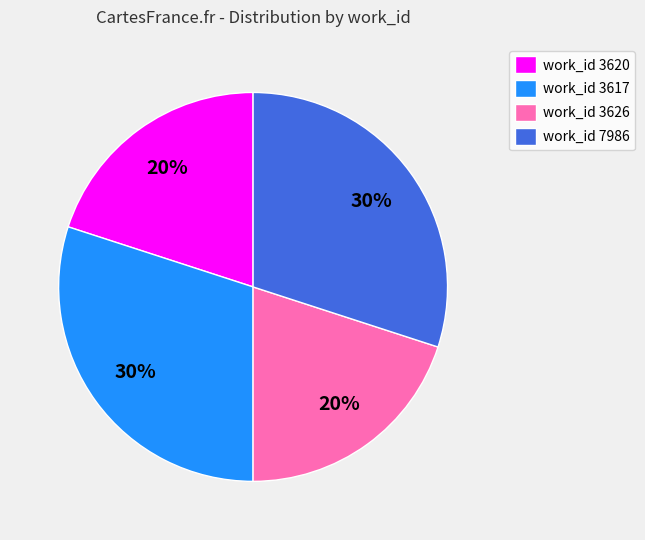

To the nearest percent, what is the difference between the largest and smallest slice percentages?

10%